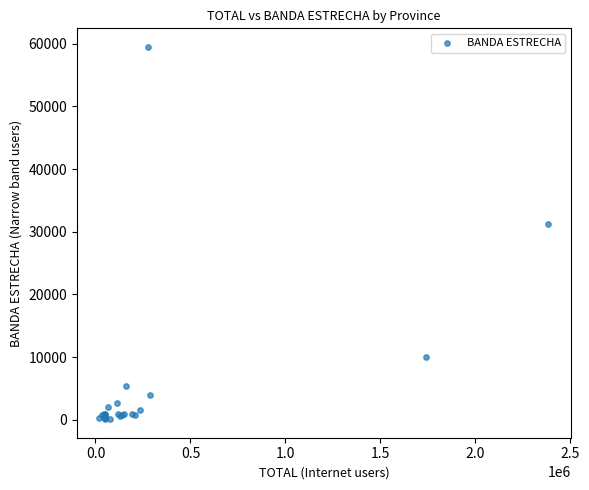

What Y value in the scatter plot is closest to 29805?

31171